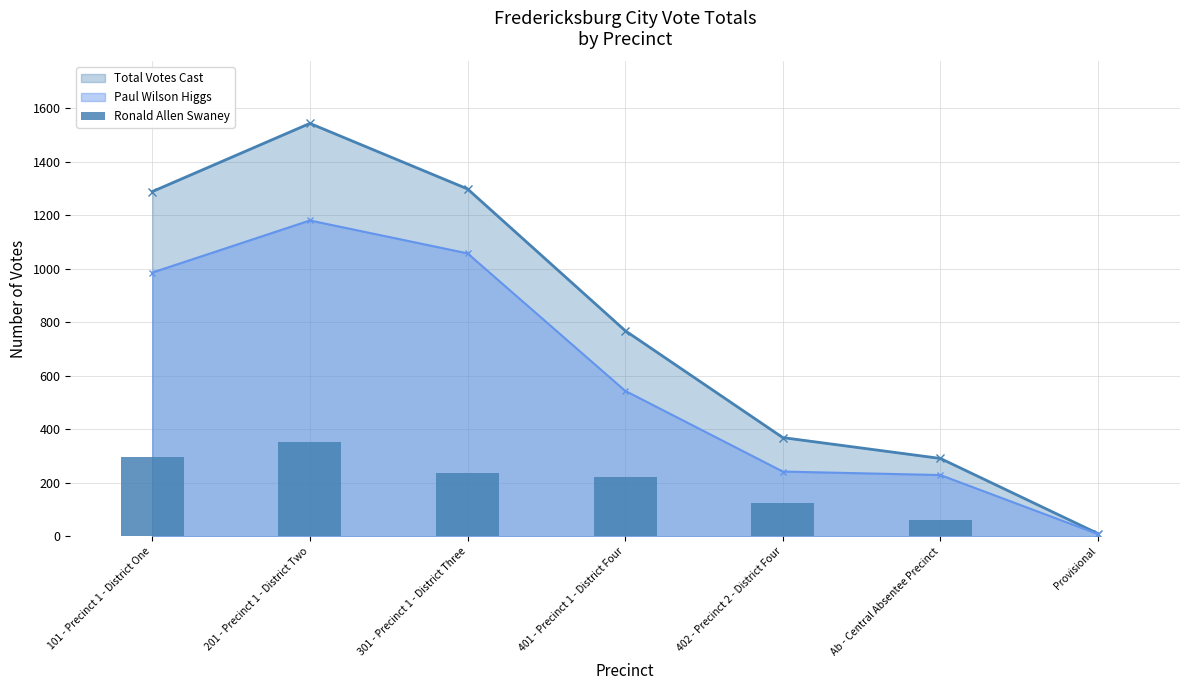

How many values are between 60 and 297?

5